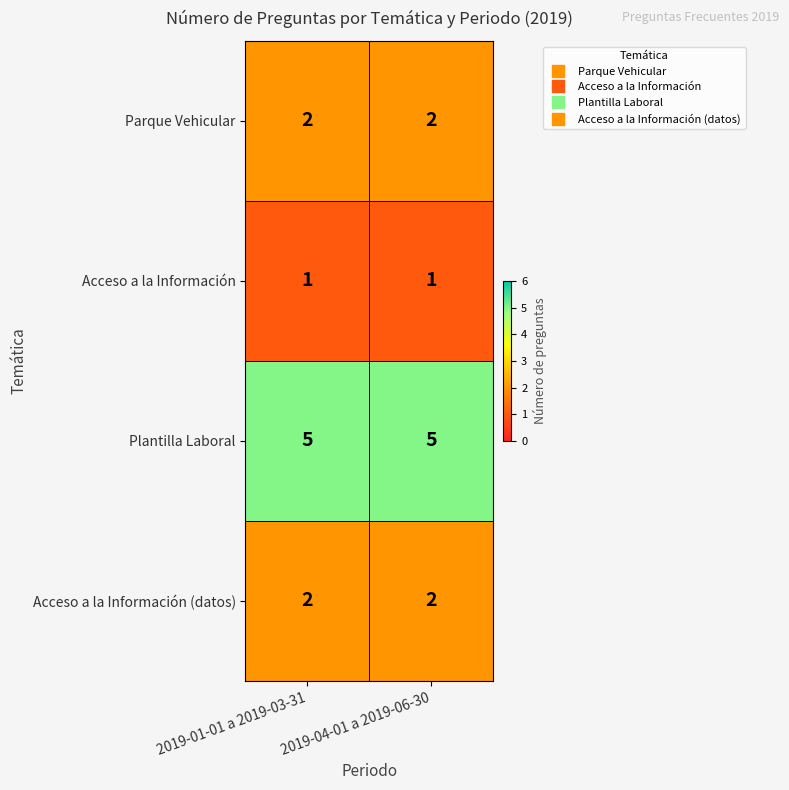

True or false: Acceso a la Información has a value of 1 at 2019-01-01 a 2019-03-31.

True